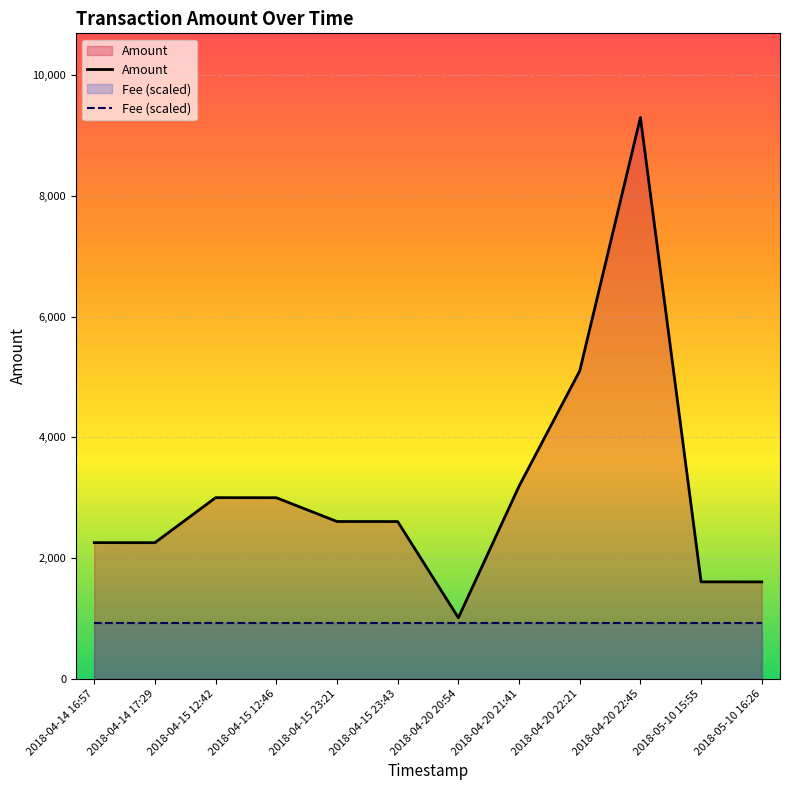

What is the value of the Fee (scaled) point at the 3rd from the left?

930